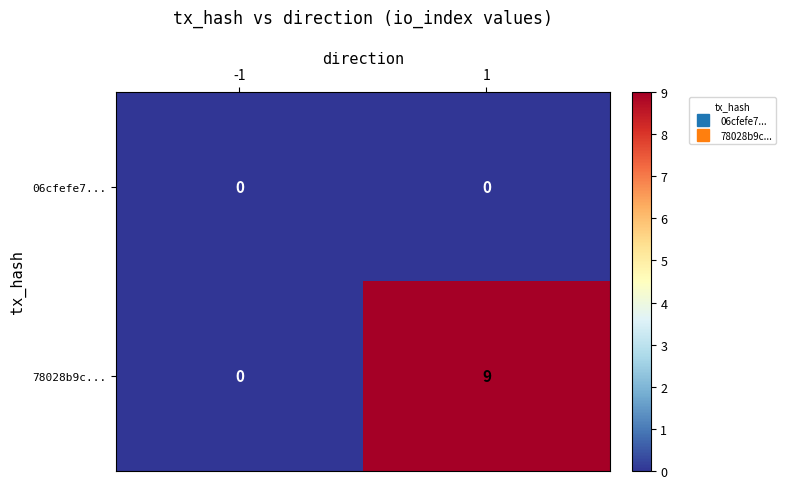

Reading left to right, extract all data points from this chart.

06cfefe7...: -1=0	1=0
78028b9c...: -1=0	1=9